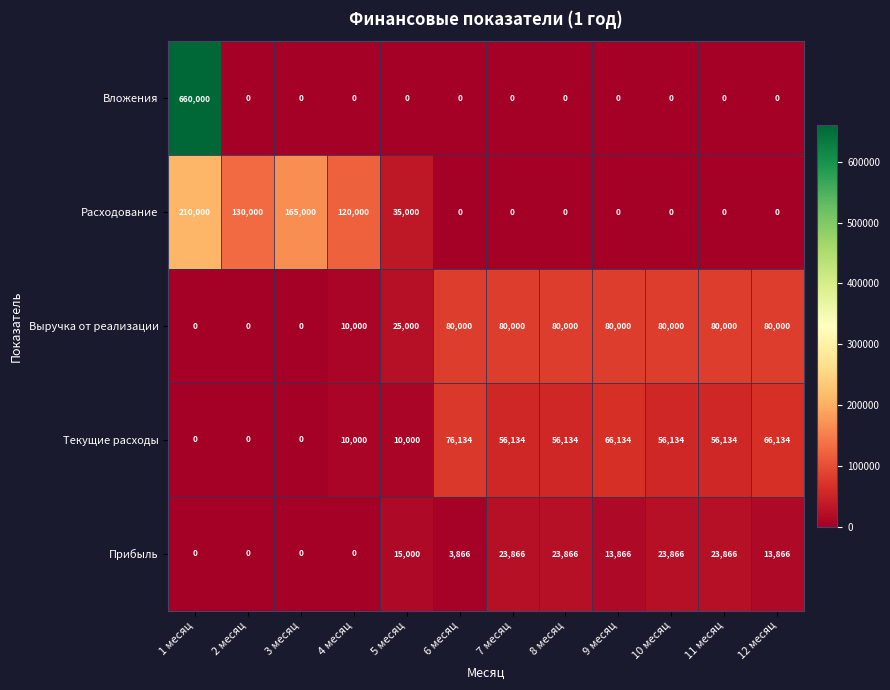

What is the difference between the Выручка от реализации values at 11 месяц and 5 месяц?

55000